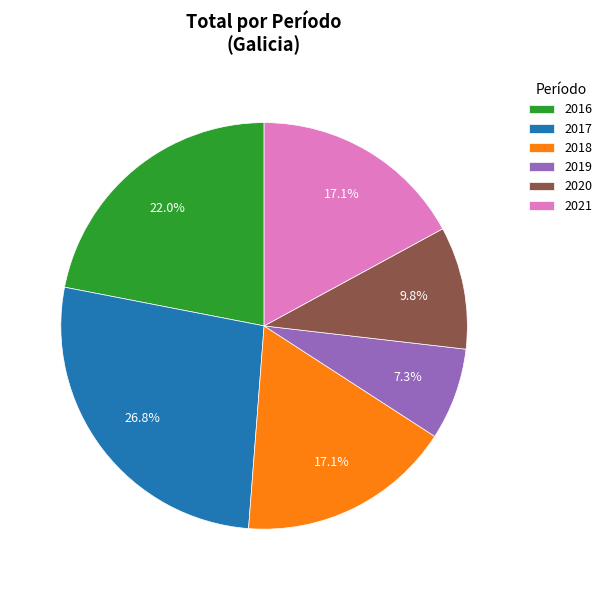

What percentage is the 2021 slice, to the nearest percent?

17%